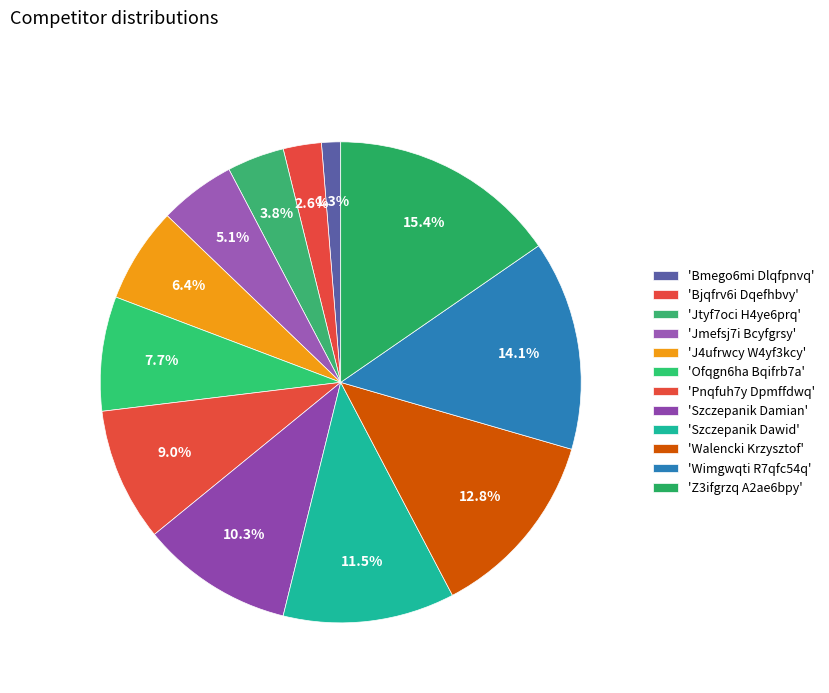

Count the number of slices in the pie.

12